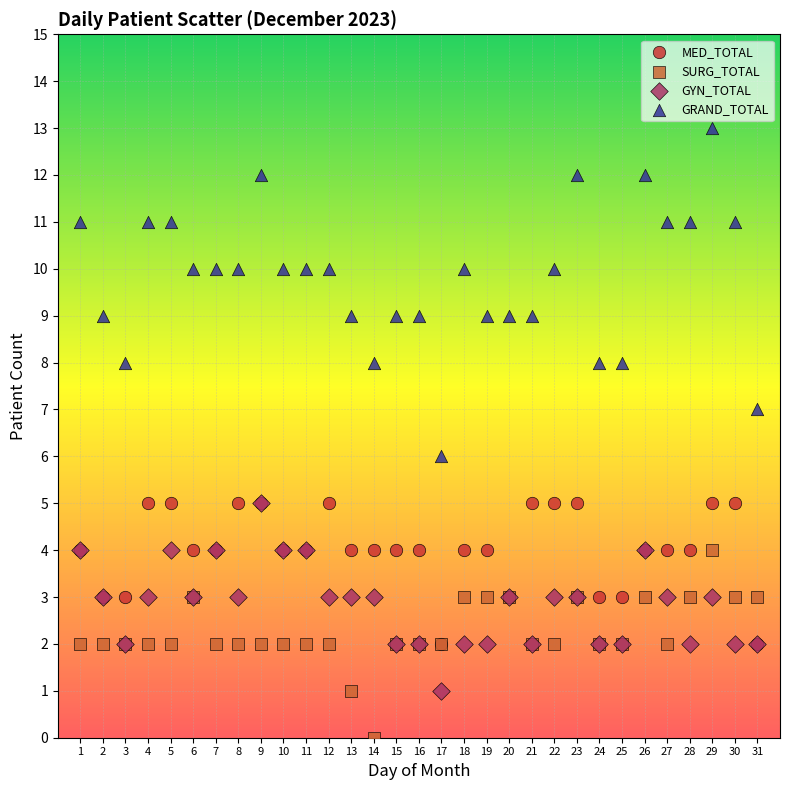

What are all the series names shown in the legend?

MED_TOTAL, SURG_TOTAL, GYN_TOTAL, GRAND_TOTAL